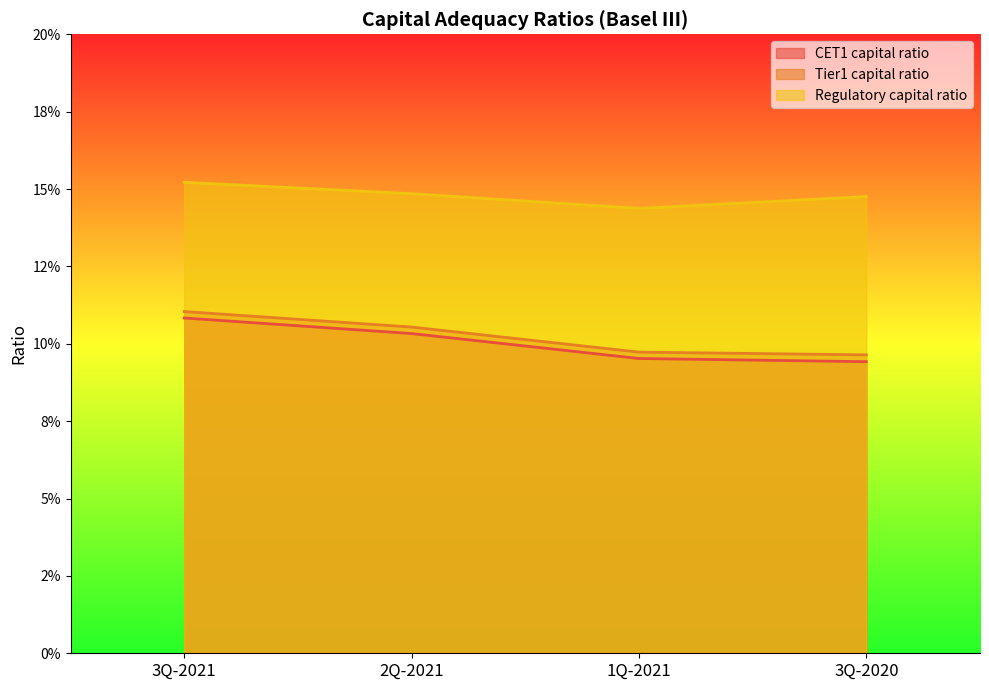

Does the chart display data point markers on the line(s)?

No